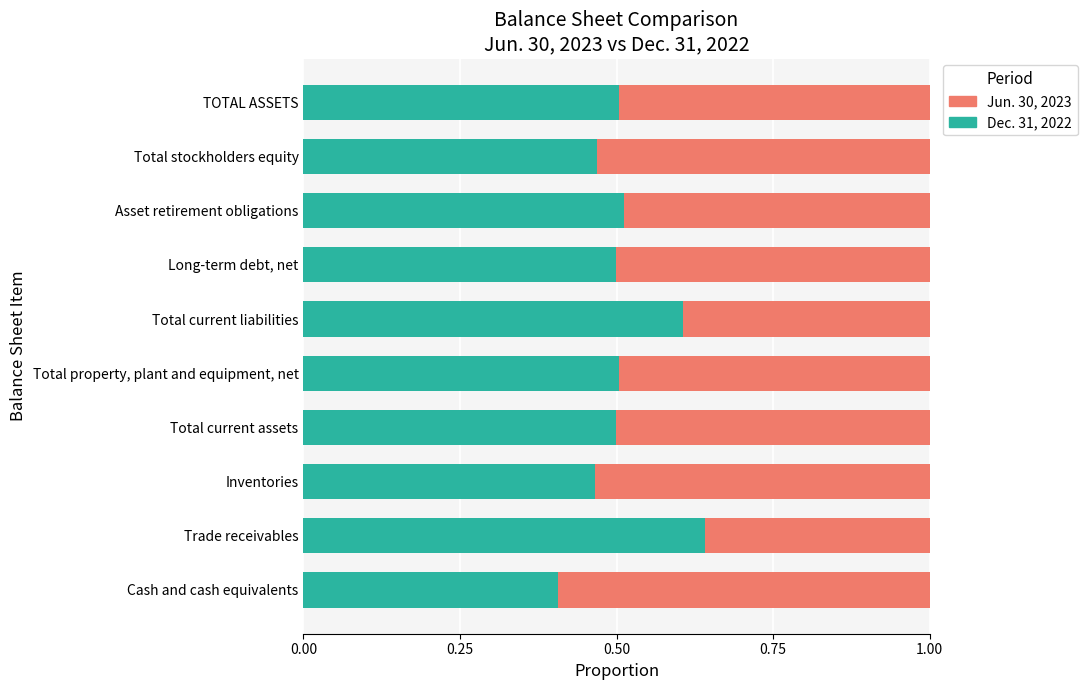

What is the total value across all series at Asset retirement obligations?

1.0